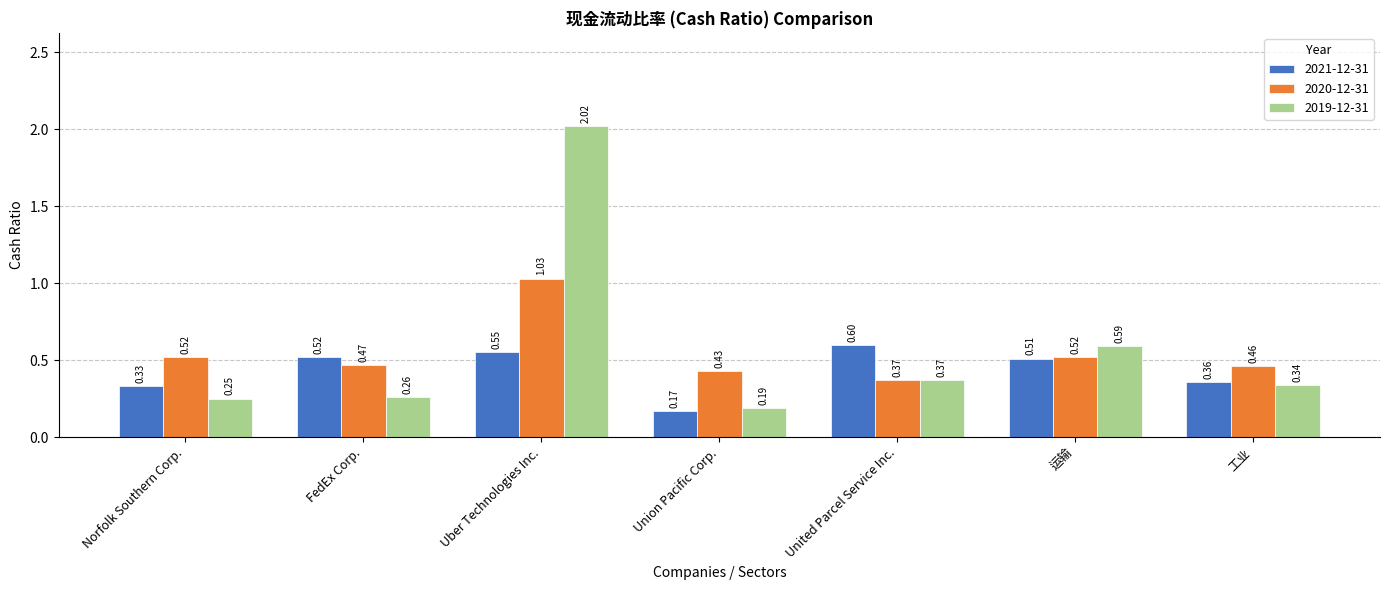

Between United Parcel Service Inc. and 工业, which series saw the biggest shift?

2021-12-31